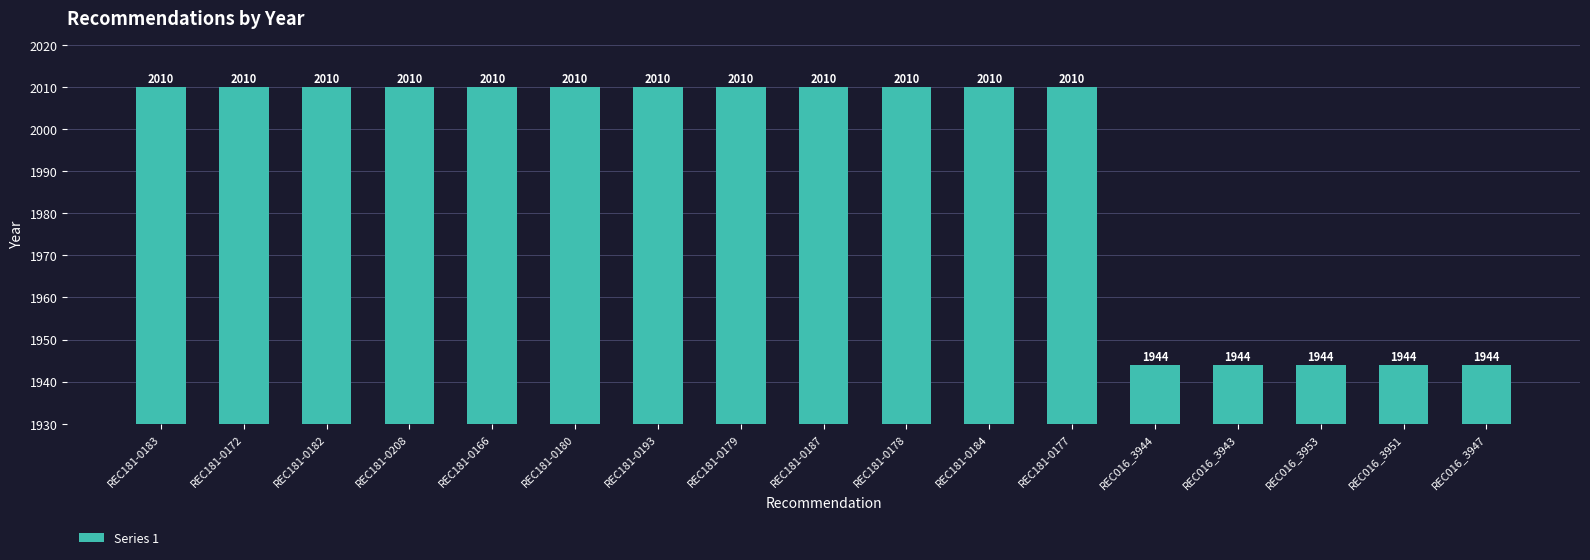

How many series are shown in this chart?

1